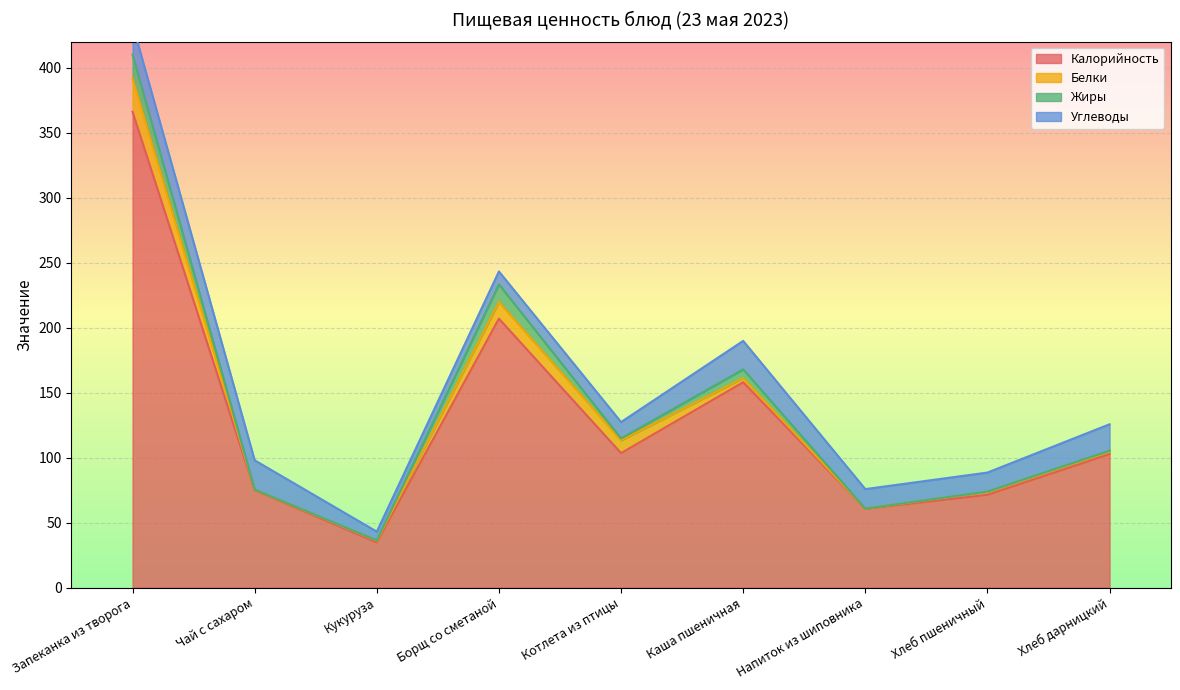

Reading left to right, list all the values displayed in this chart.

Калорийность: Запеканка из творога=366.0	Чай с сахаром=75.0	Кукуруза=34.8	Борщ со сметаной=206.9	Котлета из птицы=103.5	Каша пшеничная=158.0	Напиток из шиповника=60.6	Хлеб пшеничный=71.4	Хлеб дарницкий=102.7
Белки: Запеканка из творога=25.6	Чай с сахаром=0.4	Кукуруза=1.3	Борщ со сметаной=12.8	Котлета из птицы=9.8	Каша пшеничная=3.1	Напиток из шиповника=0.2	Хлеб пшеничный=2.3	Хлеб дарницкий=2.0
Жиры: Запеканка из творога=18.3	Чай с сахаром=0.1	Кукуруза=0.2	Борщ со сметаной=13.6	Котлета из птицы=1.5	Каша пшеничная=6.8	Напиток из шиповника=0.0	Хлеб пшеничный=0.2	Хлеб дарницкий=0.6
Углеводы: Запеканка из творога=23.2	Чай с сахаром=22.5	Кукуруза=6.7	Борщ со сметаной=9.9	Котлета из птицы=12.6	Каша пшеничная=21.9	Напиток из шиповника=15.0	Хлеб пшеничный=14.6	Хлеб дарницкий=20.4